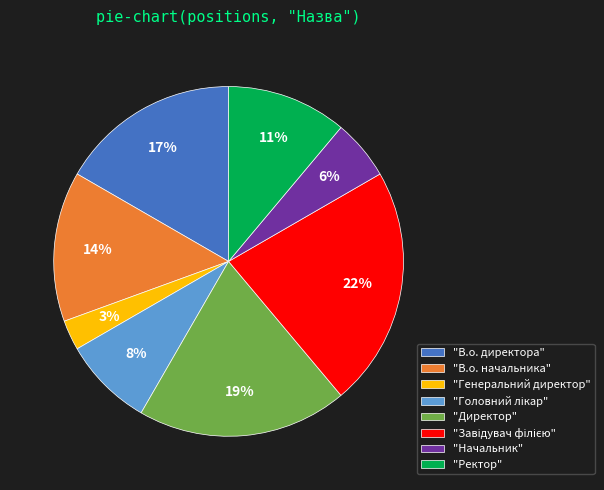

Is the sum of "Начальник" and "Ректор" greater than half?

No